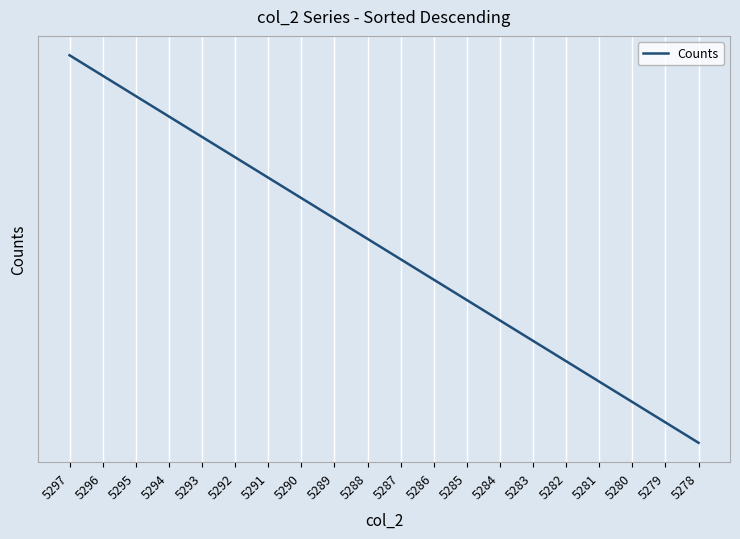

The chart shows a value of 5288 at 5288. True or false?

True